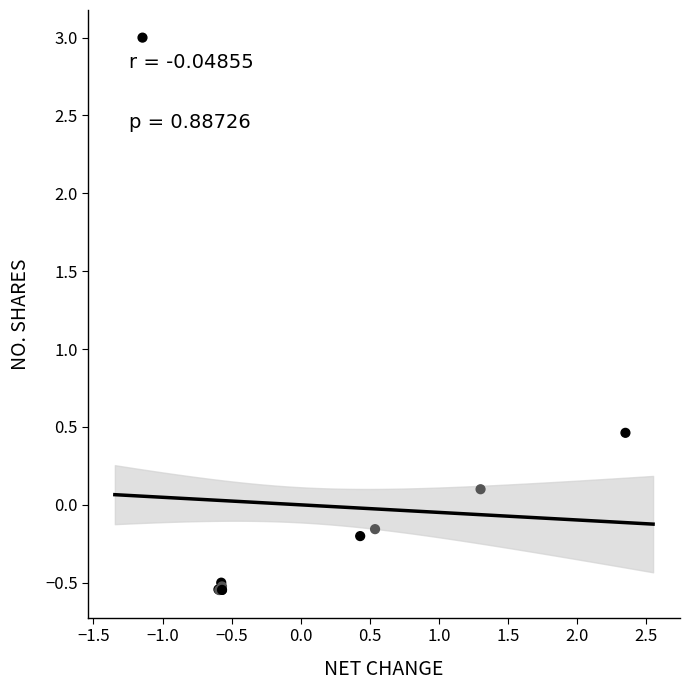

What Y value in the scatter plot is closest to 1?

0.5